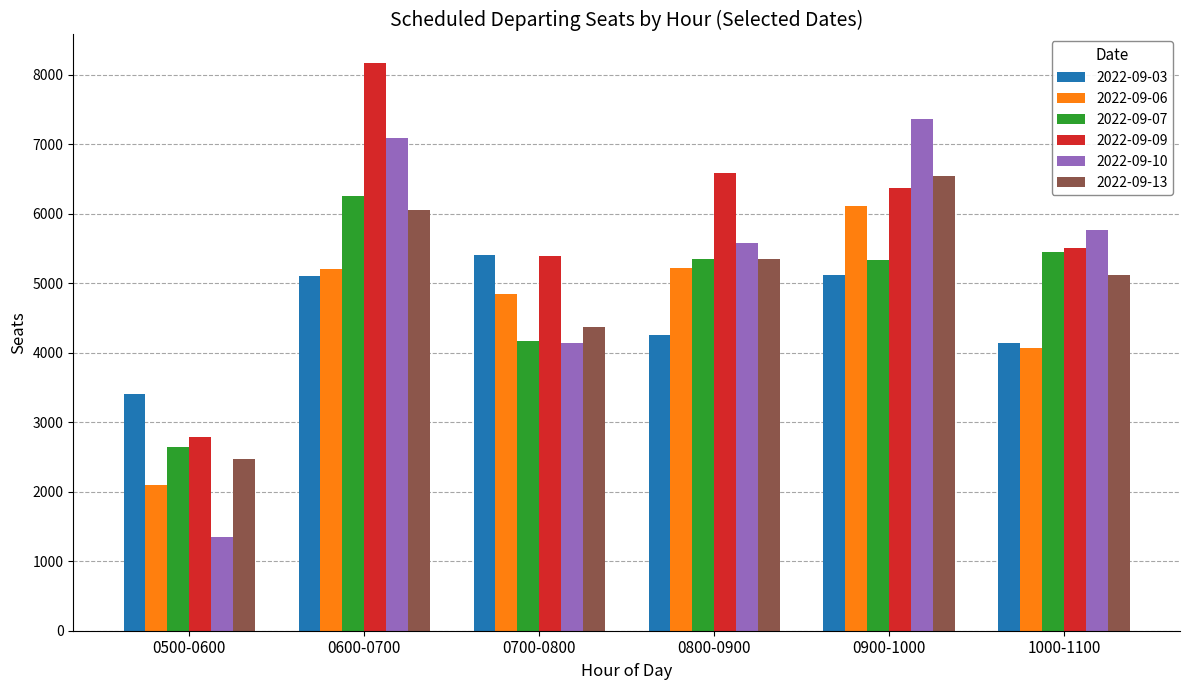

True or false: 2022-09-10 has a value of 7650 at 0800-0900.

False